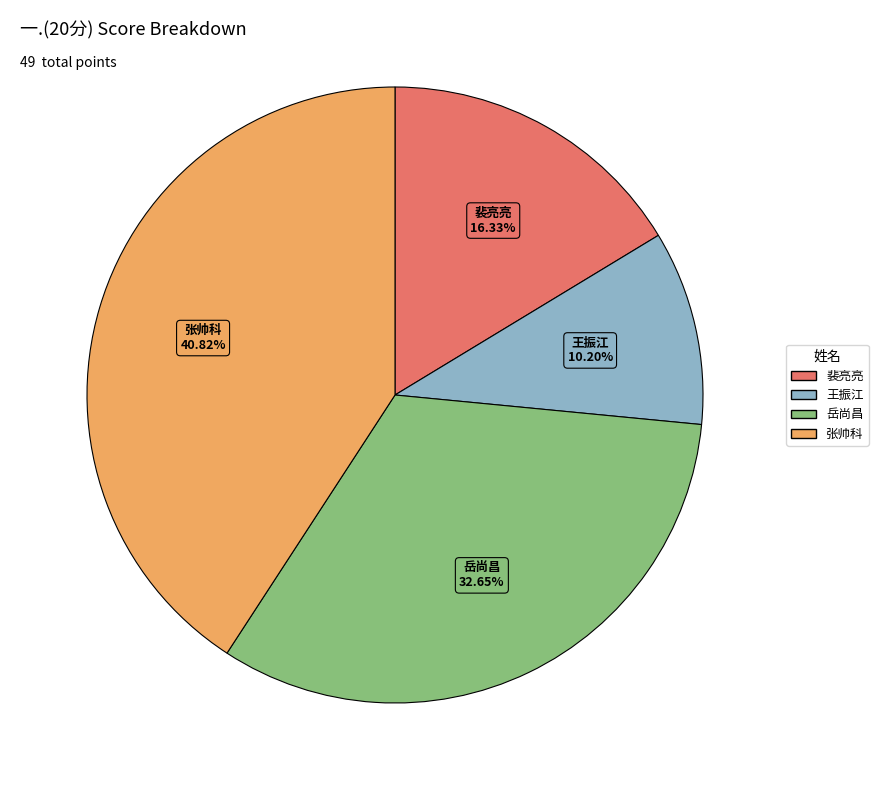

Is there a majority slice in this chart?

No